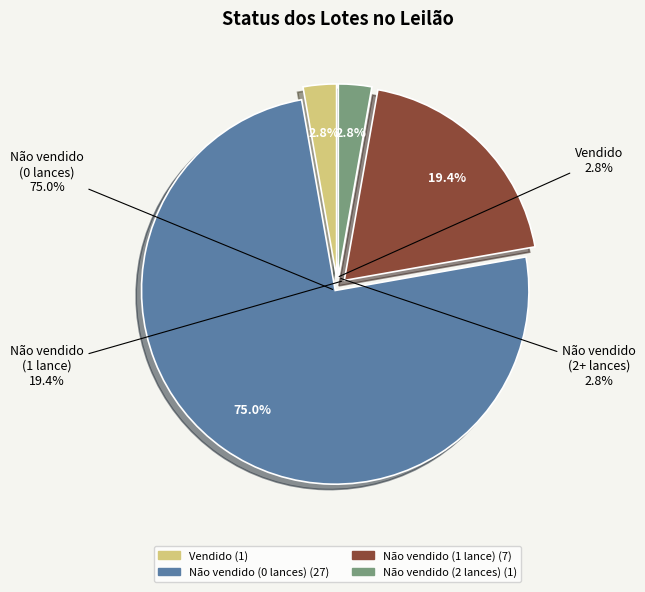

Does any single category account for the majority?

Yes